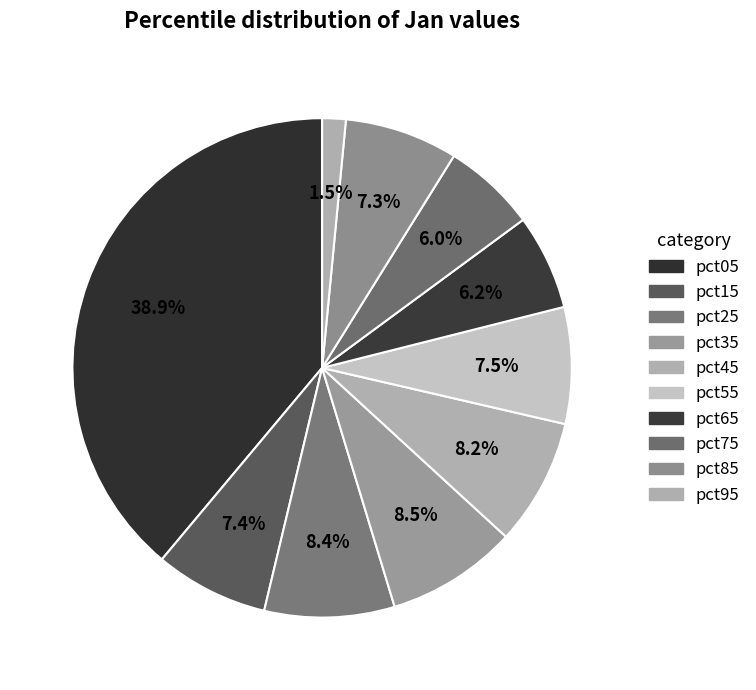

Count the number of slices in the pie.

10